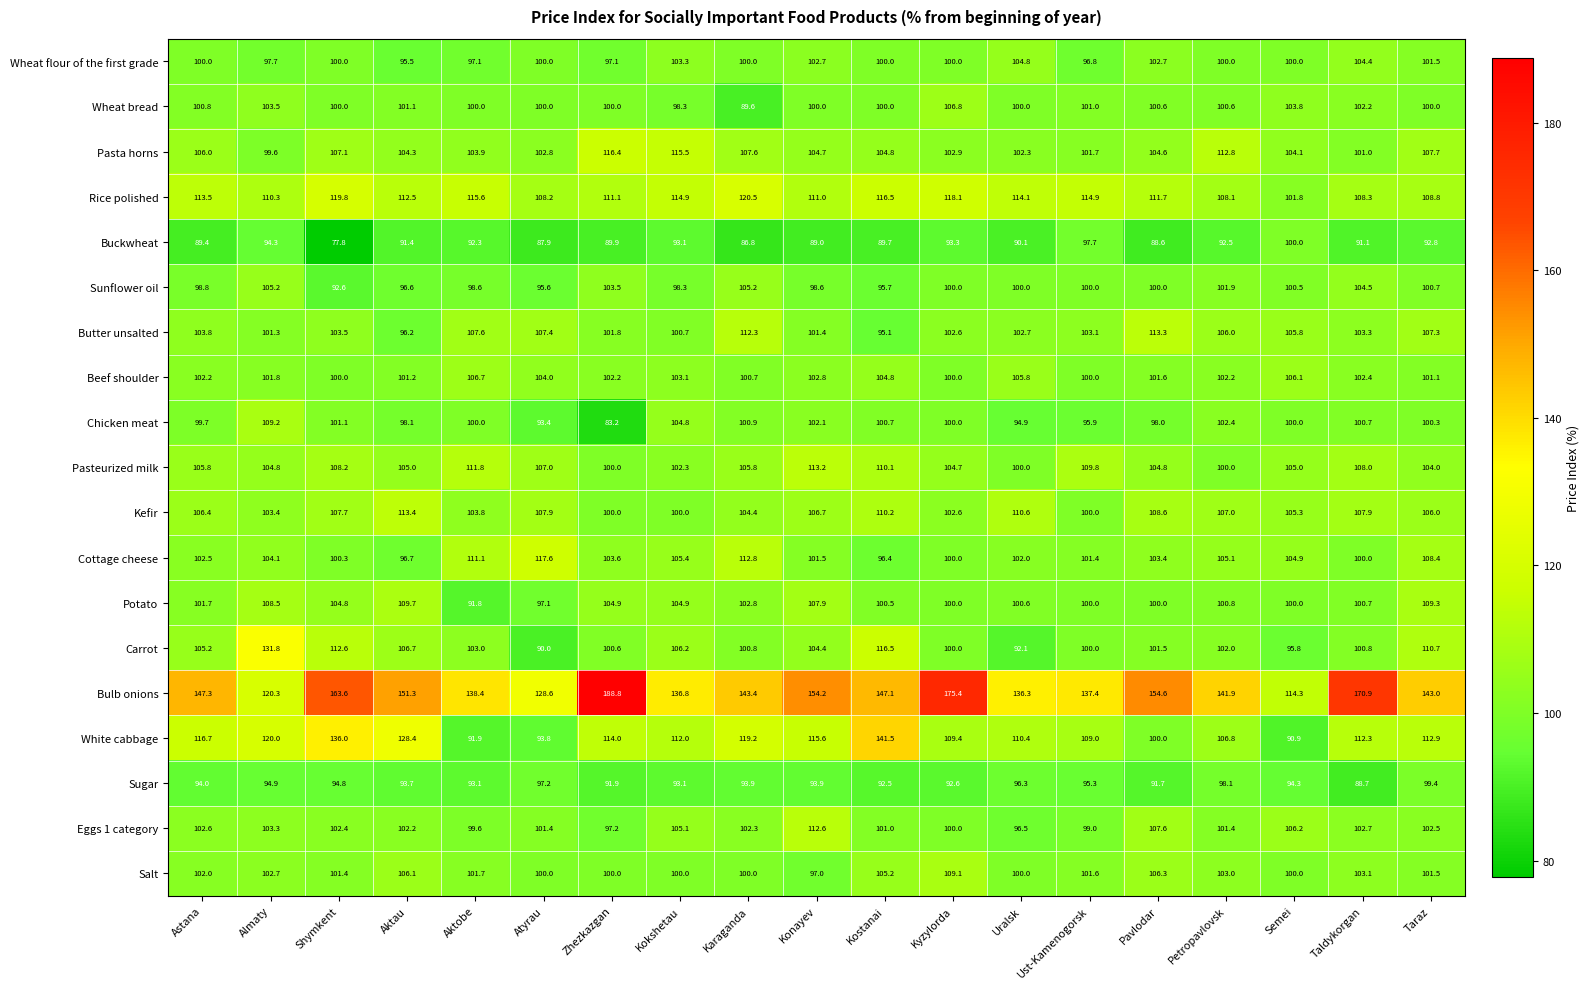

Rank the series at Konayev from highest to lowest value.

Bulb onions, White cabbage, Pasteurized milk, Eggs 1 category, Rice polished, Potato, Kefir, Pasta horns, Carrot, Beef shoulder, Wheat flour of the first grade, Chicken meat, Cottage cheese, Butter unsalted, Wheat bread, Sunflower oil, Salt, Sugar, Buckwheat